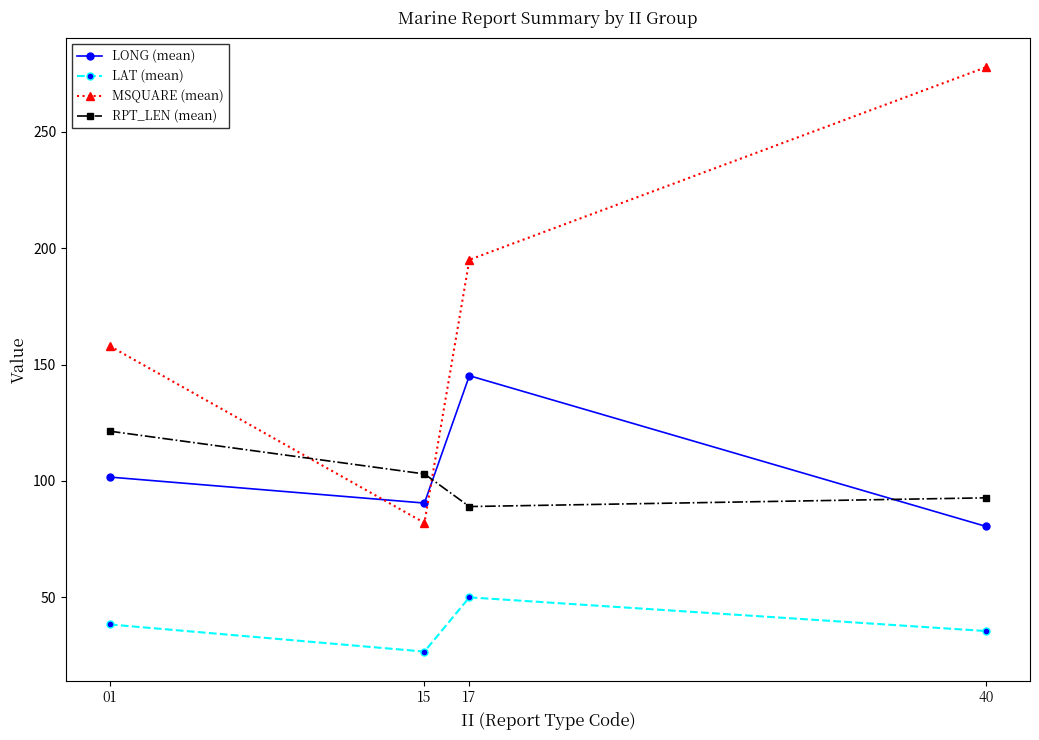

Count the number of categories in the chart.

4